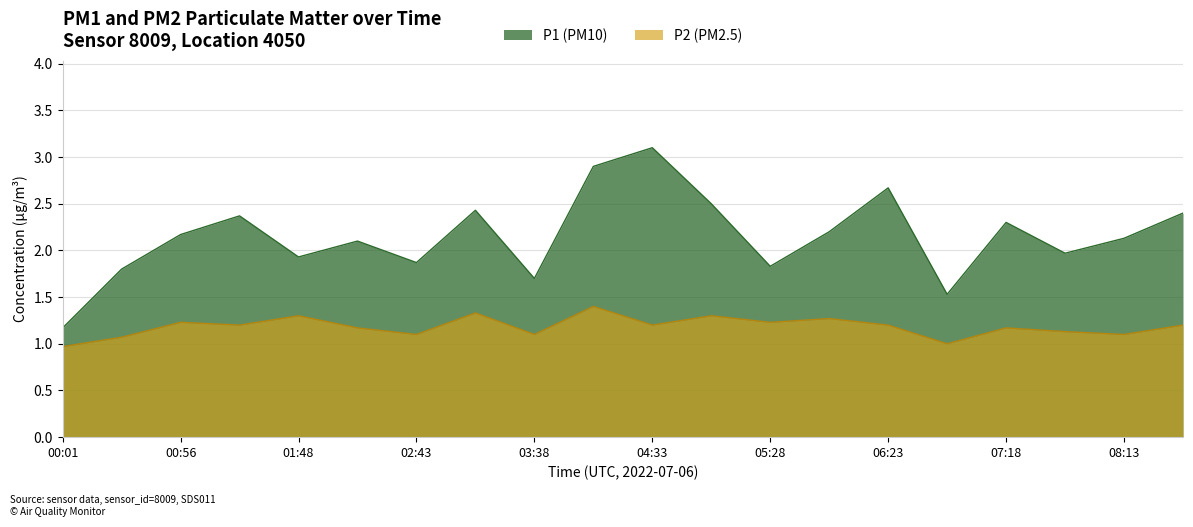

Rank the series by their average value, from lowest to highest.

P2 (PM2.5), P1 (PM10)